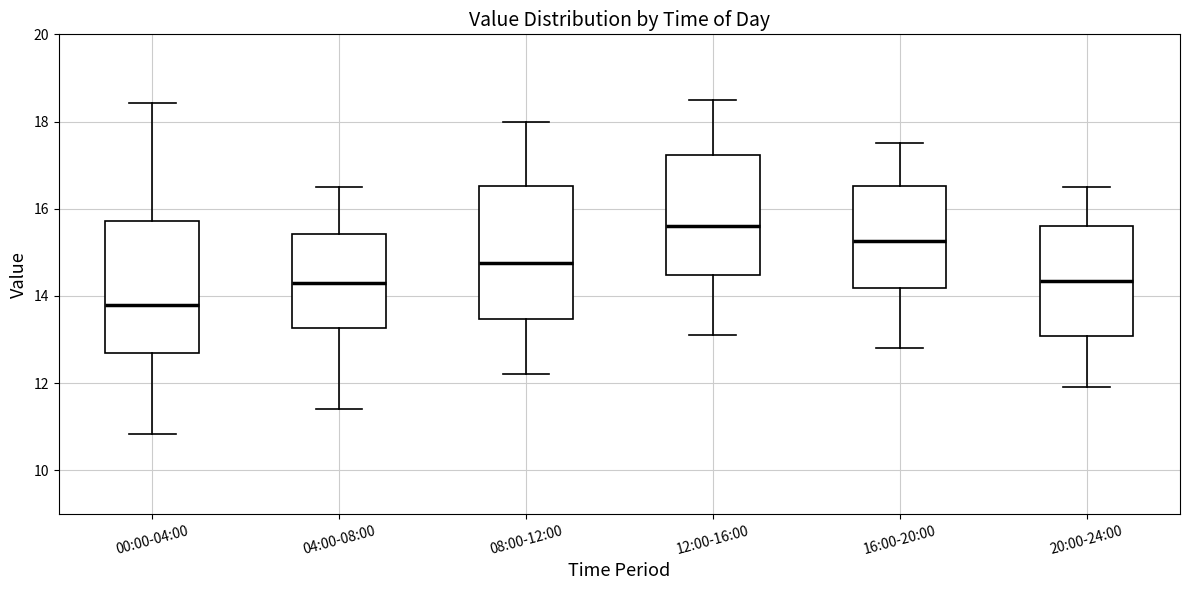

Which box's median line is the lowest?

00:00-04:00